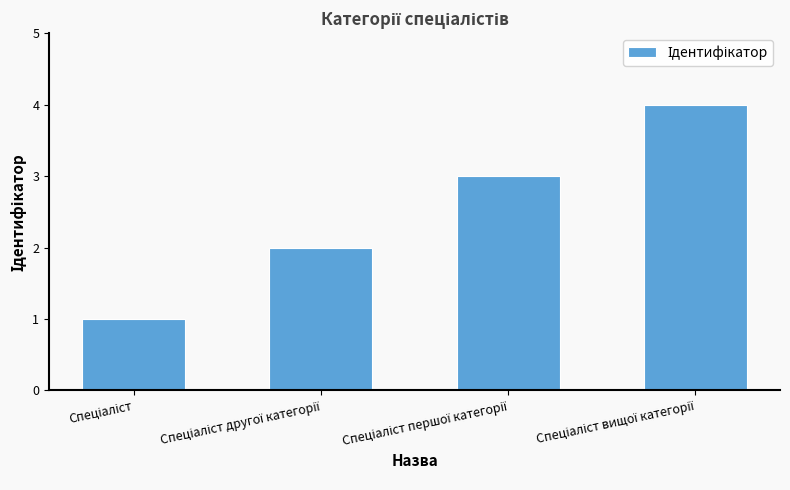

What is the sum of all values?

10